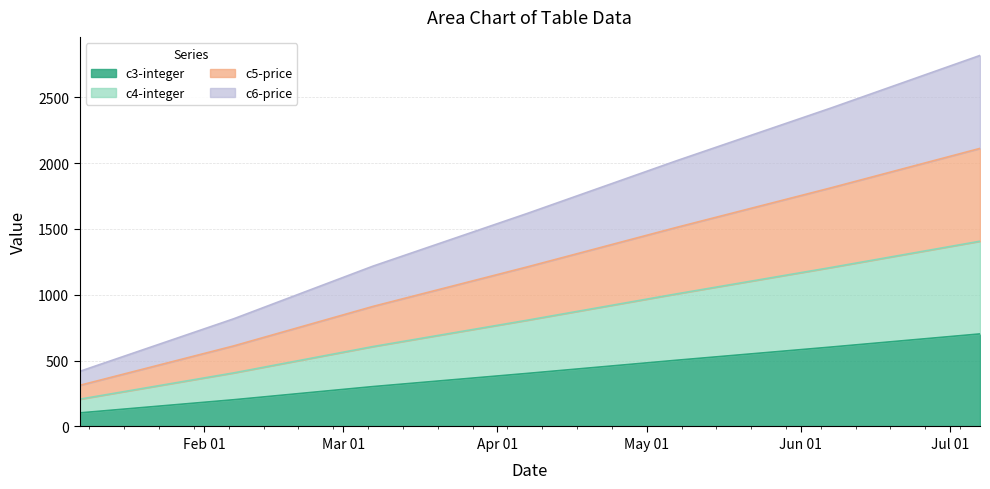

Which category has the highest value across all series?

2018-07-07